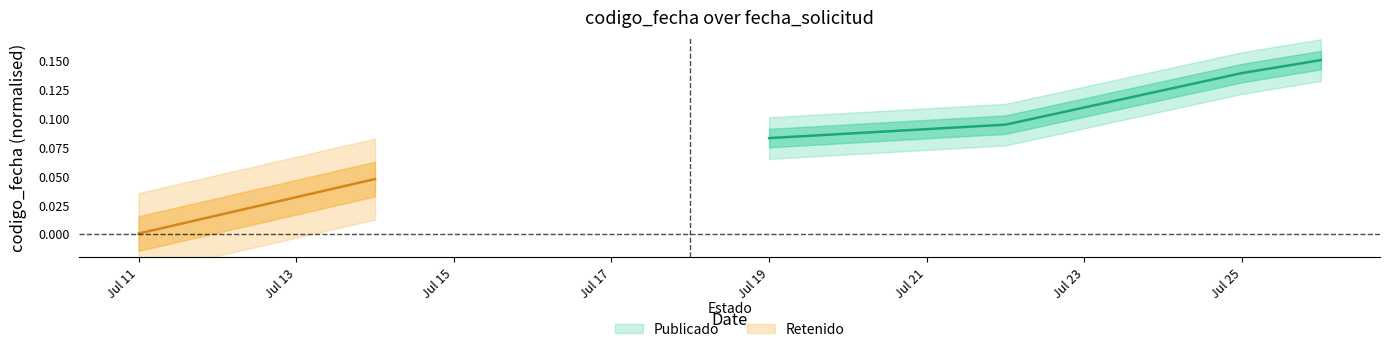

How many categories are shown in the chart?

4